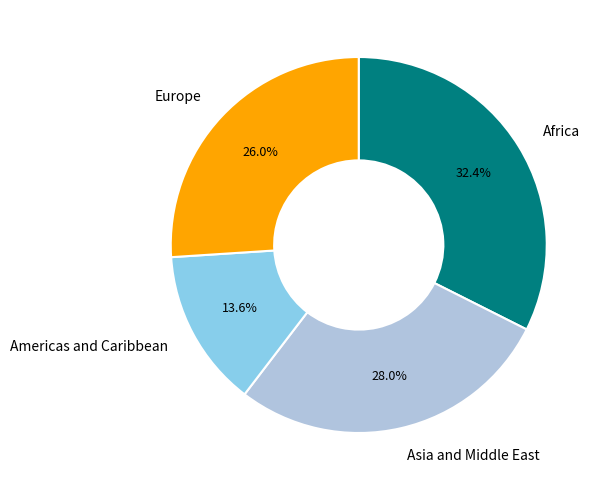

How many slices are in this pie chart?

4